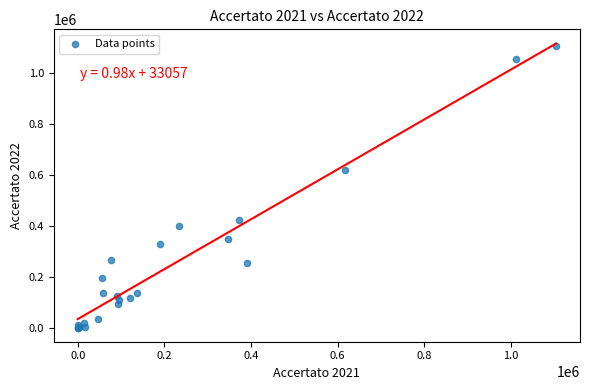

What Y value in the scatter plot is closest to 551981?

616739.4